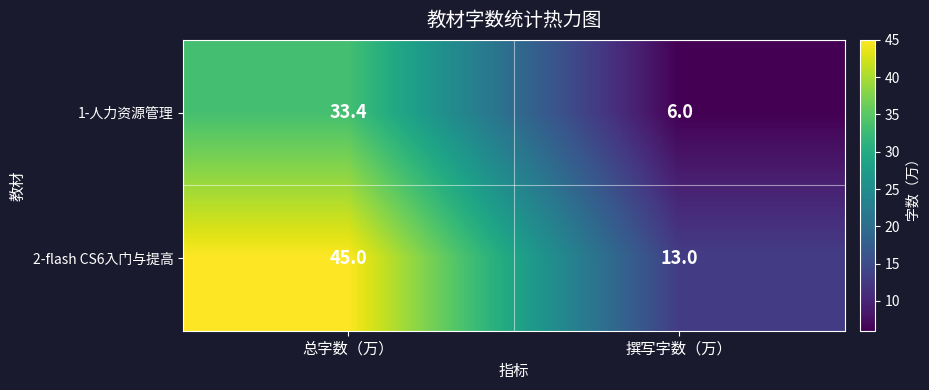

The 2-flash CS6入门与提高 series shows 24.2 at 总字数（万）. True or false?

False